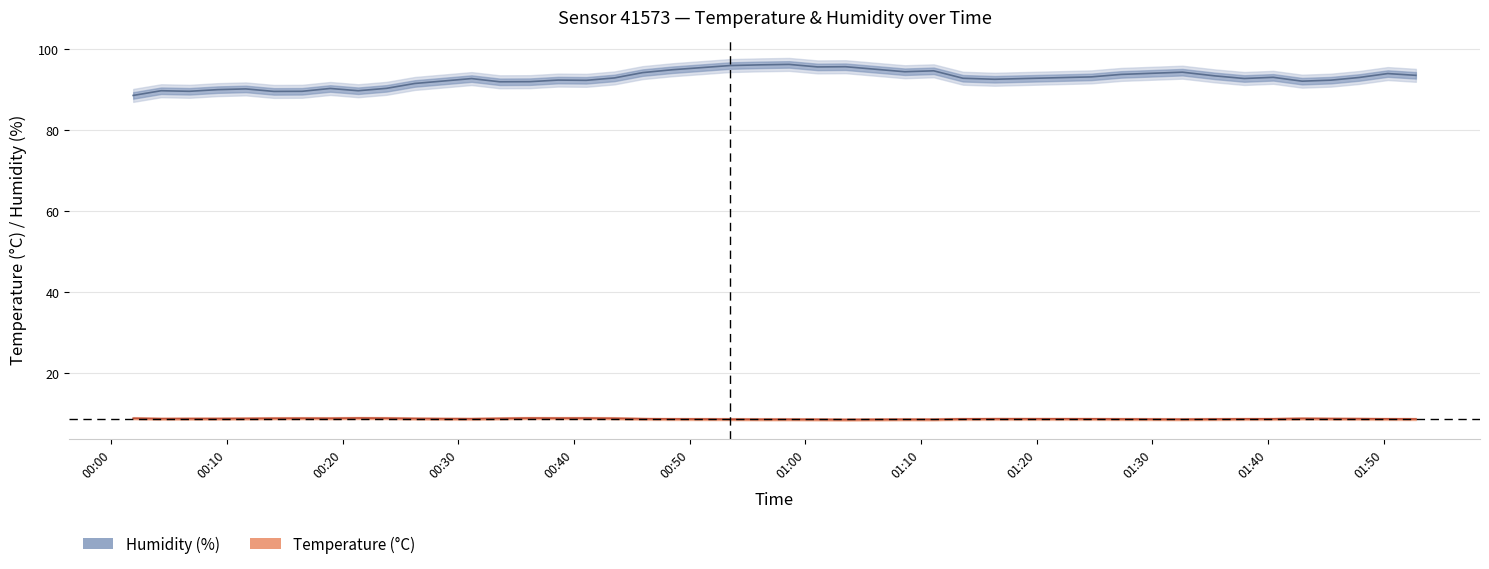

What is the difference between the maximum and minimum values in the temperature series?

0.4